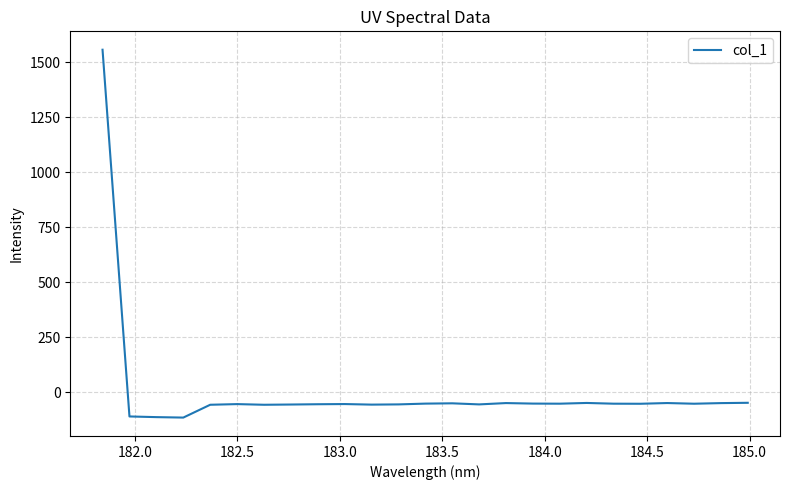

What is the minimum value shown in the chart?

-115.3